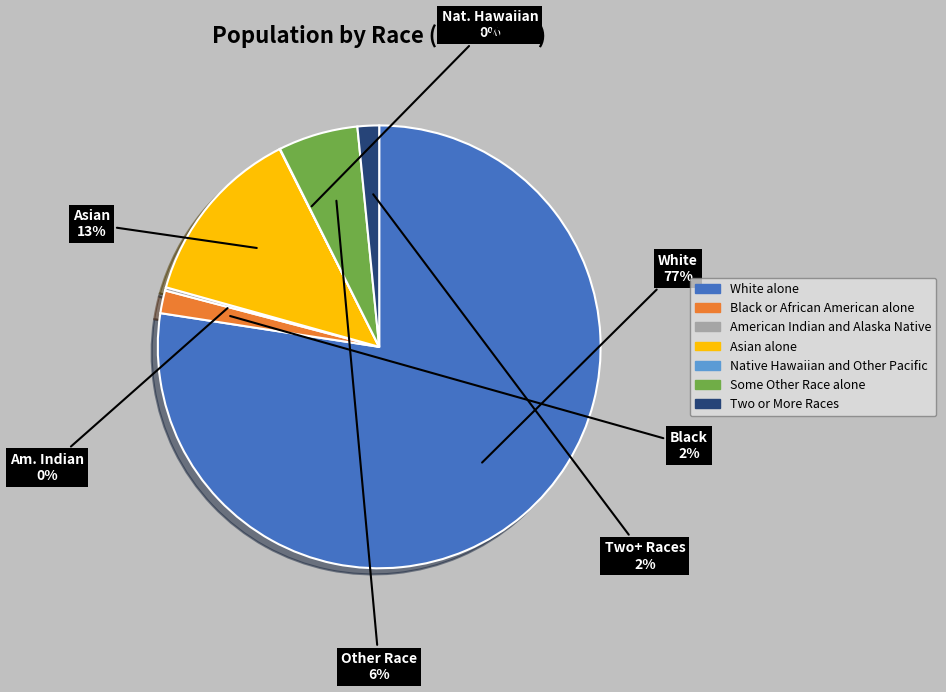

Which slice is the largest?

White alone